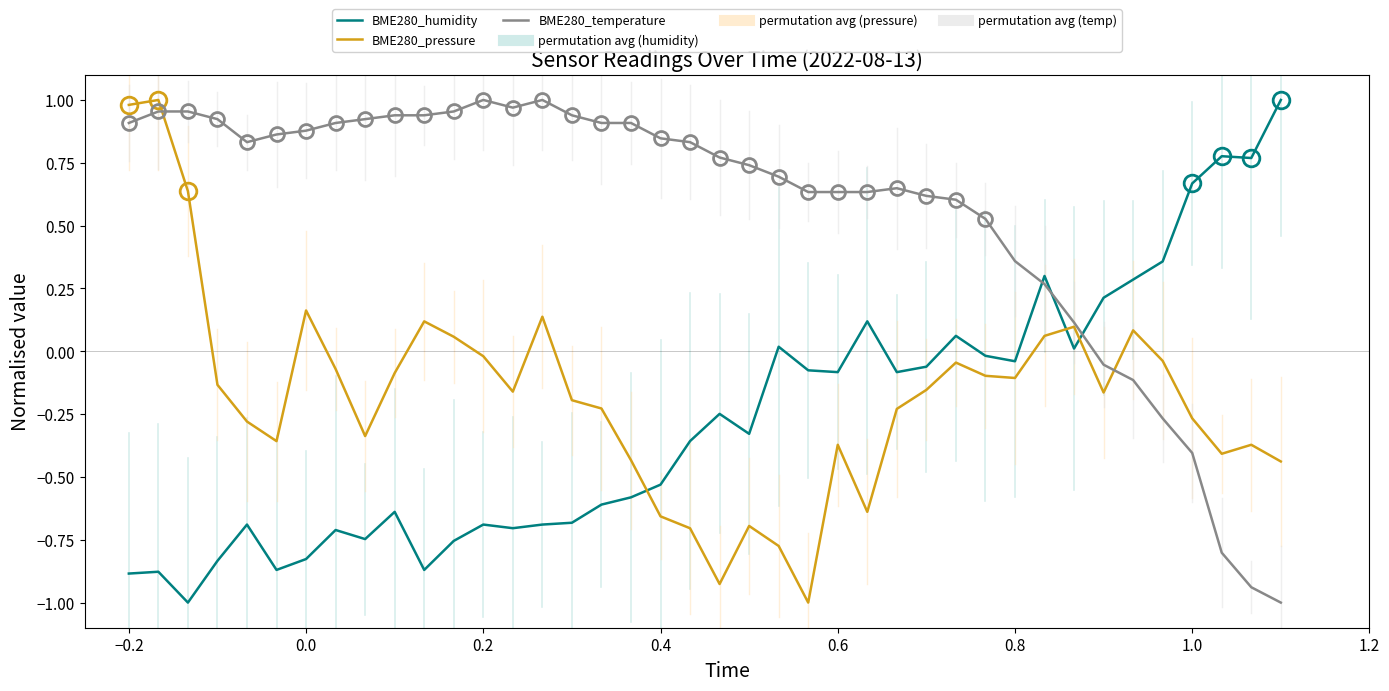

What is the value of the BME280_pressure point at the 22nd from the left?

-0.7